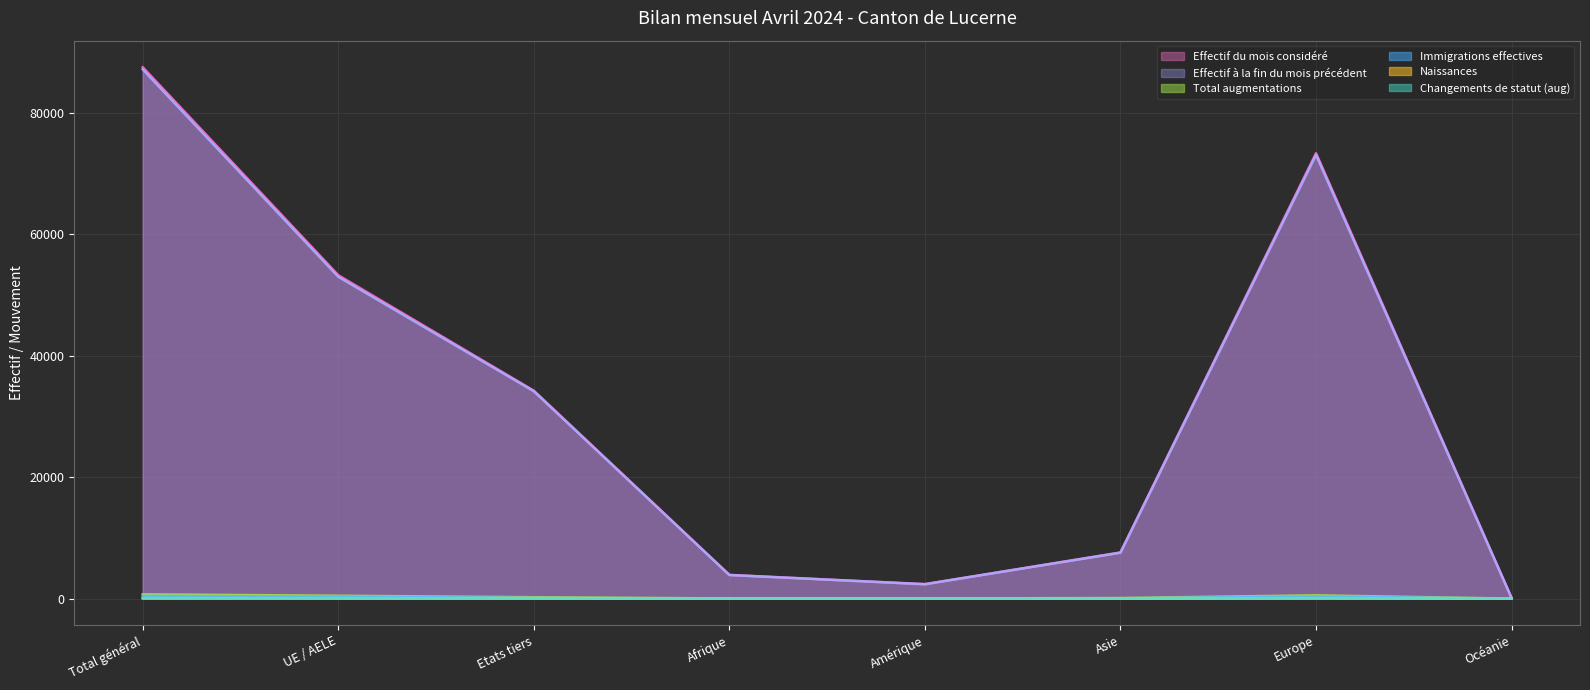

Is the value of Immigrations effectives at UE / AELE greater than the value of Total augmentations at Europe?

No